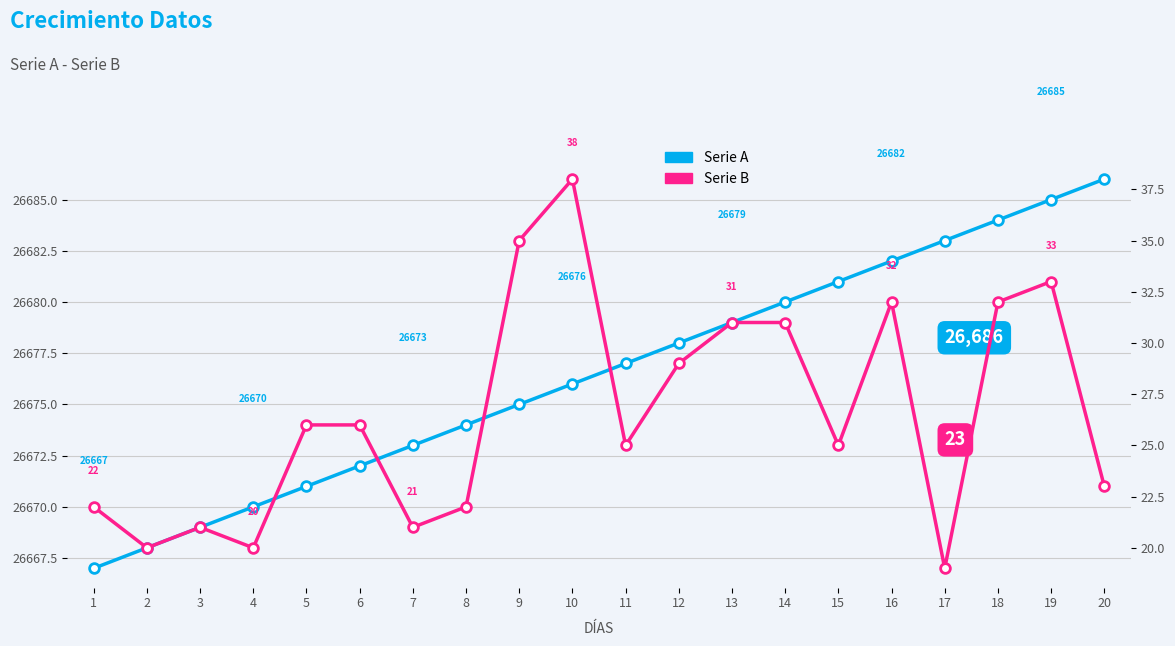

At which label does Serie A reach its minimum?

1